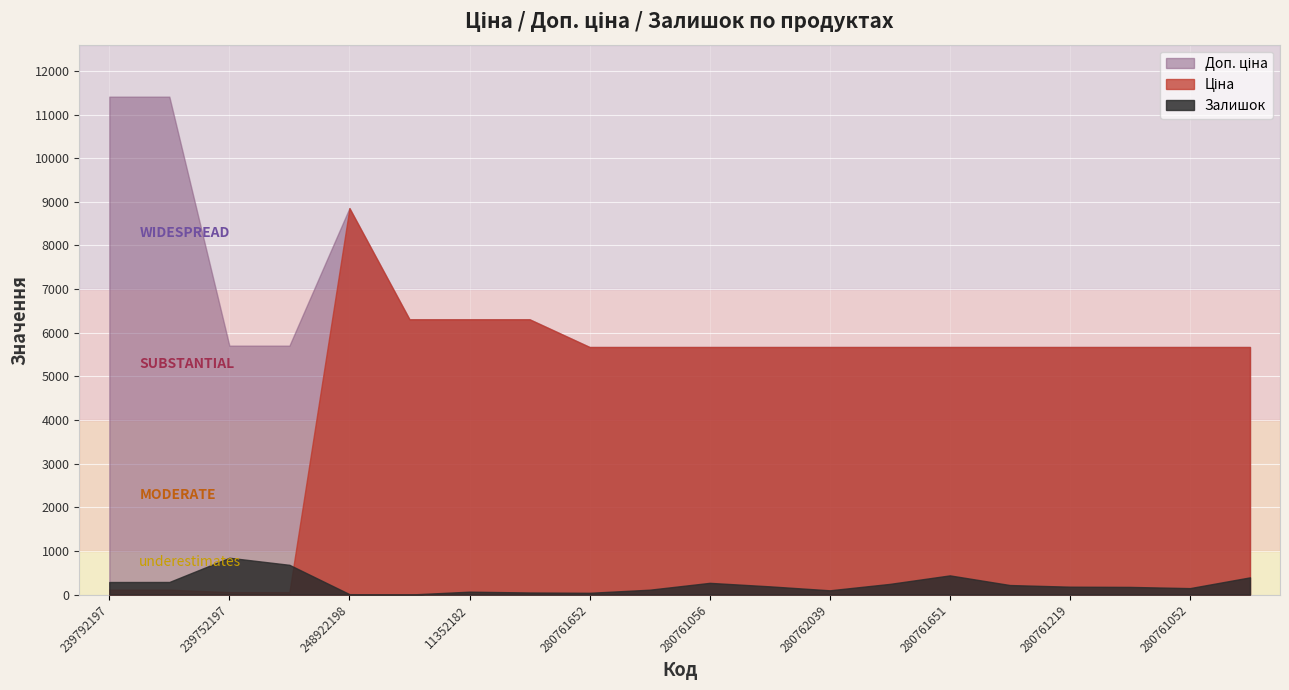

What is the greatest value displayed?

11410.0